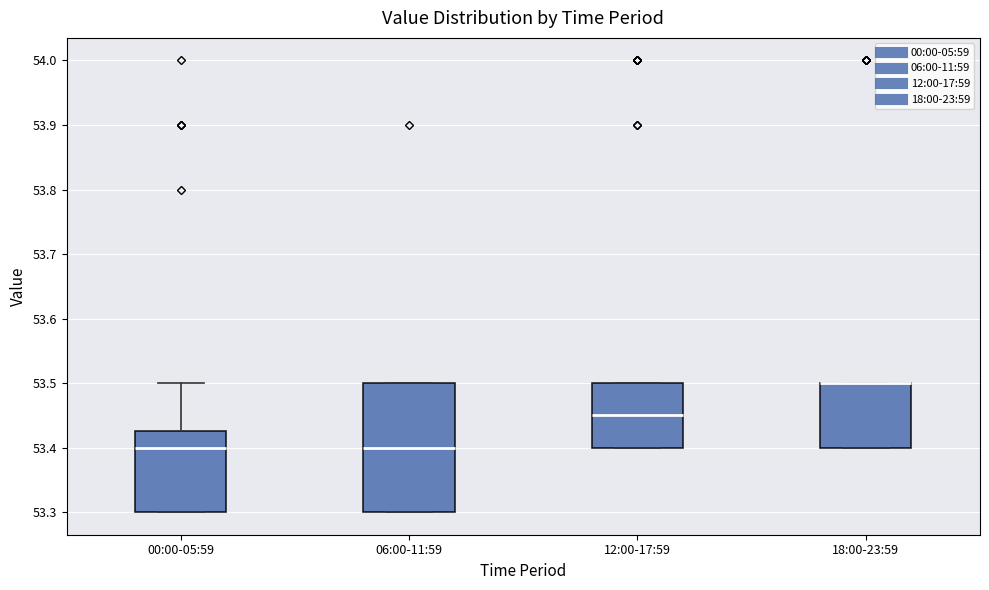

Reading left to right, read every box against the y-axis: the position of its median line, the range the box covers, and the ends of its whiskers. The values are not printed on the chart, so give them approximately, as read against the axis.

00:00-05:59: median 53.40, box 53.30 to 53.43, whiskers 53.30 to 53.50
06:00-11:59: median 53.40, box 53.30 to 53.50, whiskers 53.30 to 53.50
12:00-17:59: median 53.45, box 53.40 to 53.50, whiskers 53.40 to 53.50
18:00-23:59: median 53.50 (drawn on the box's upper edge), box 53.40 to 53.50, whiskers 53.40 to 53.50